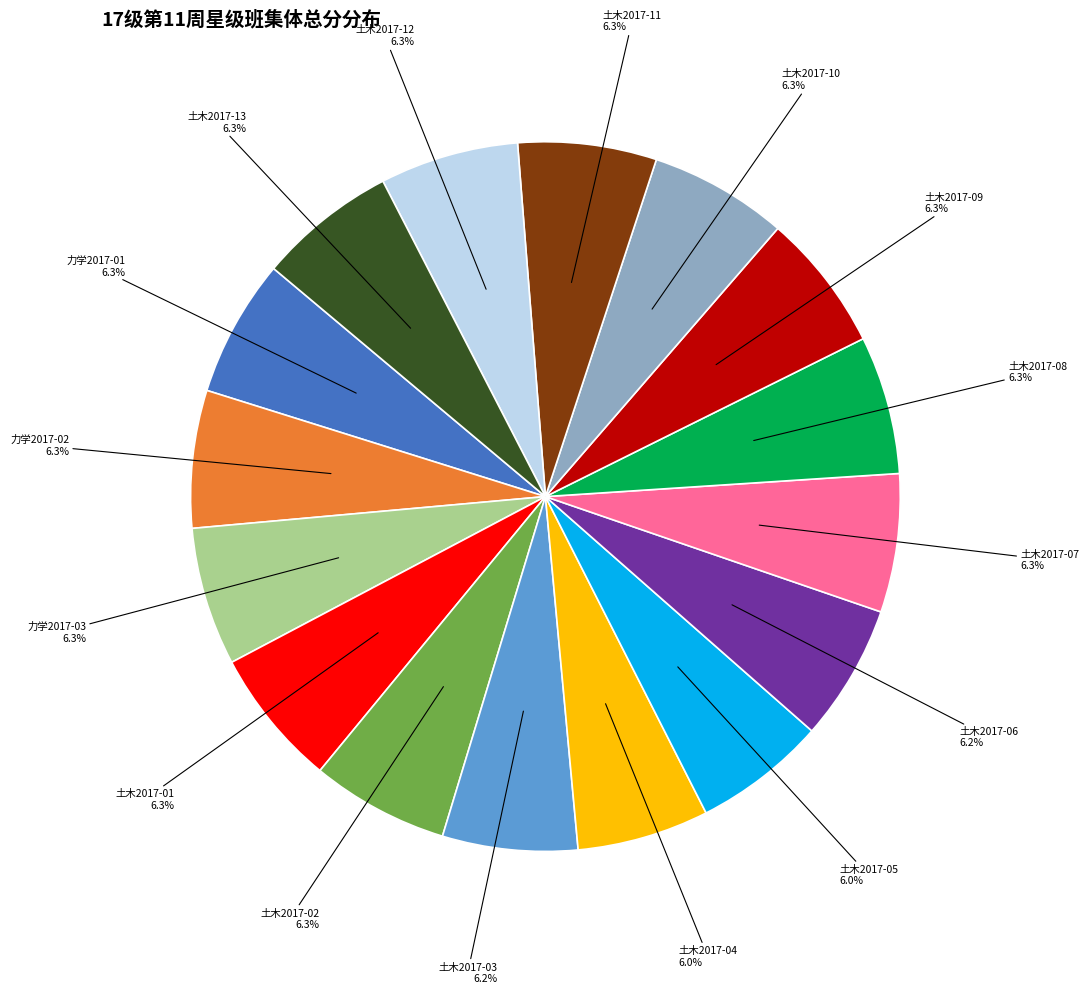

Do 土木2017-10 and 力学2017-01 together represent more than half of the pie?

No